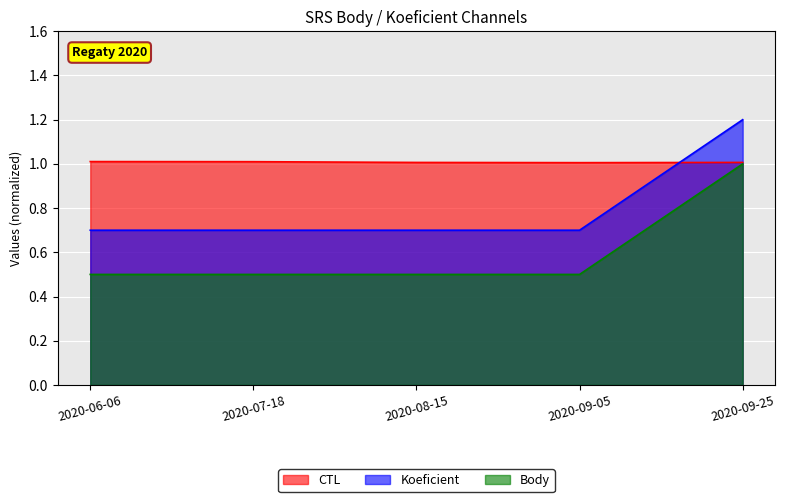

What is the highest value of the Koeficient series?

1.2